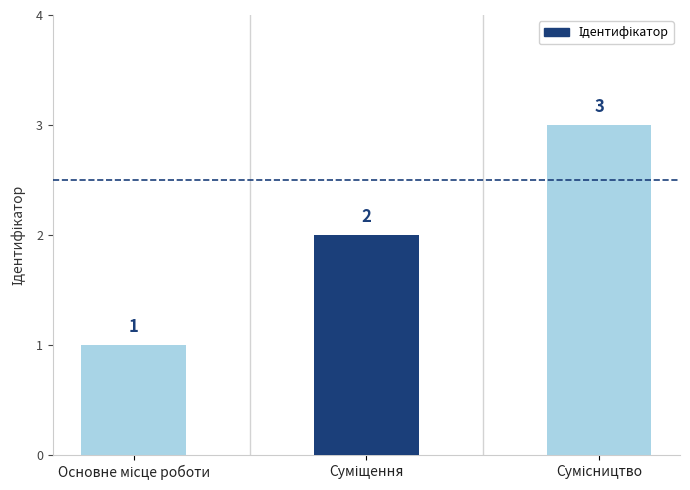

Count the number of data series in this chart.

1